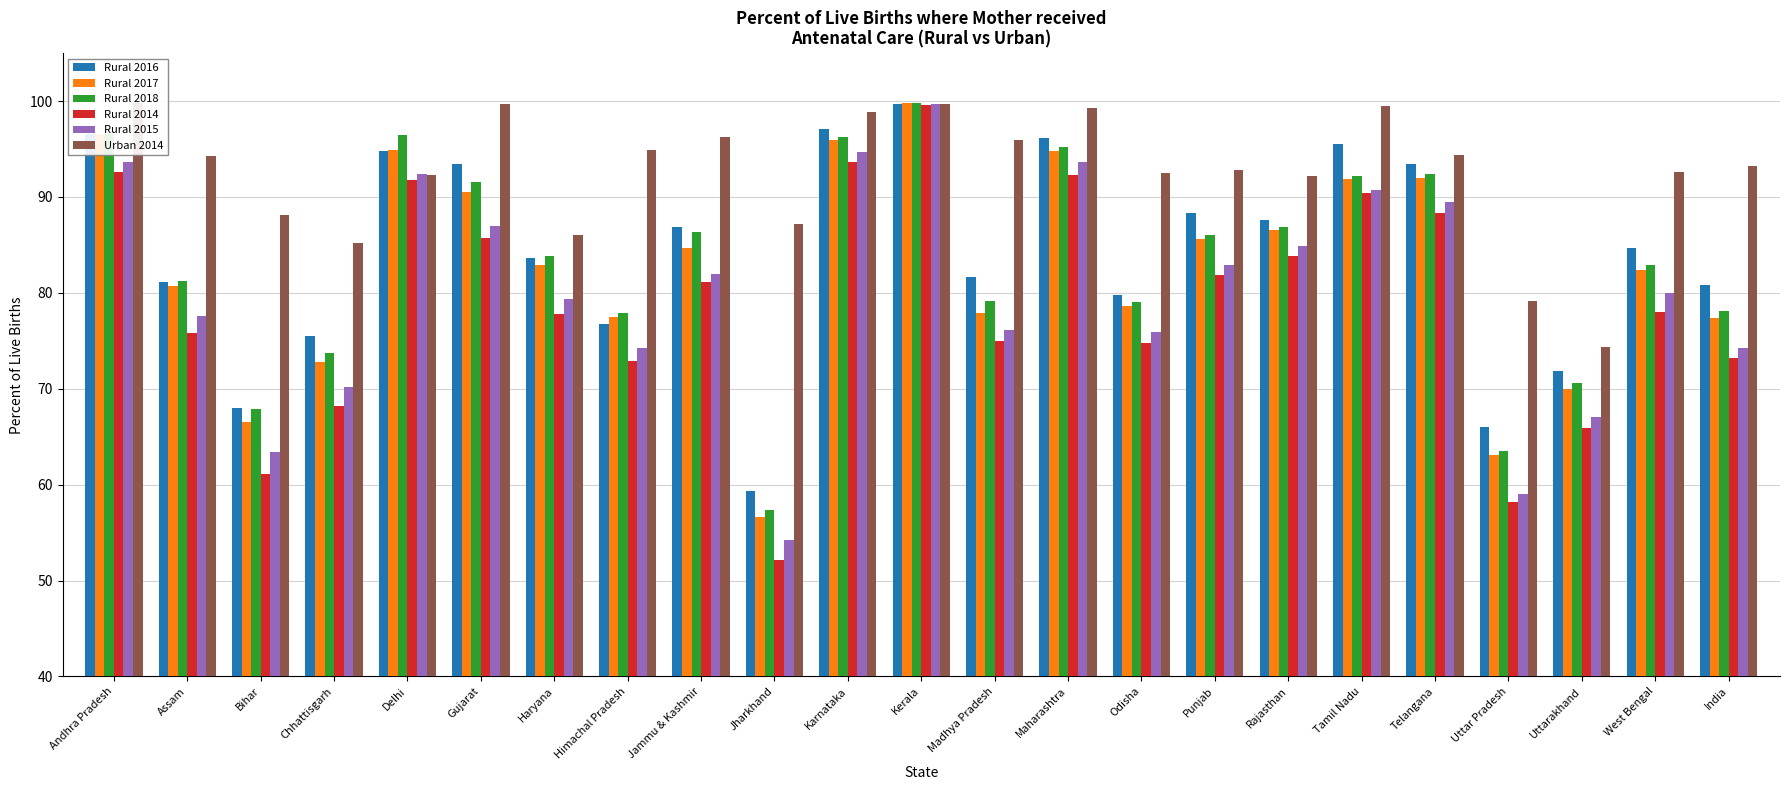

Which series has the largest total across all categories?

Urban 2014